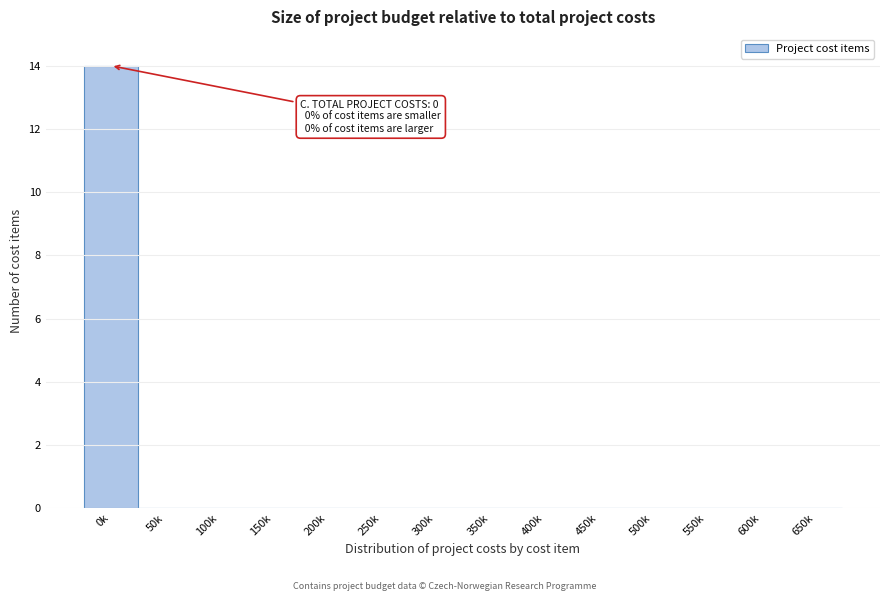

Reading left to right, list all the values displayed in this chart.

0k=14	50k=0	100k=0	150k=0	200k=0	250k=0	300k=0	350k=0	400k=0	450k=0	500k=0	550k=0	600k=0	650k=0